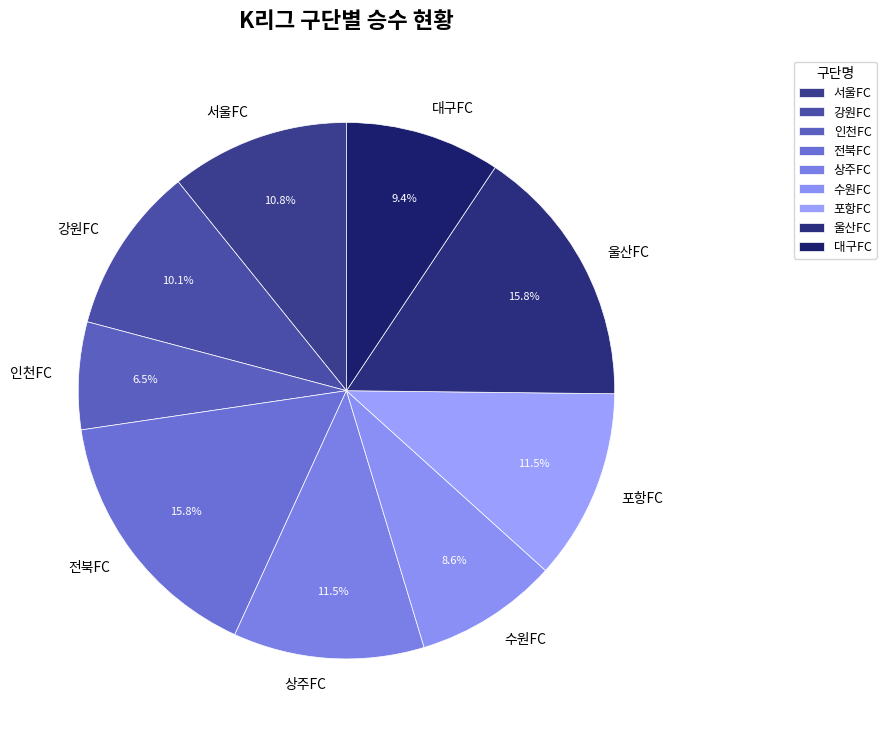

Is there a majority slice in this chart?

No